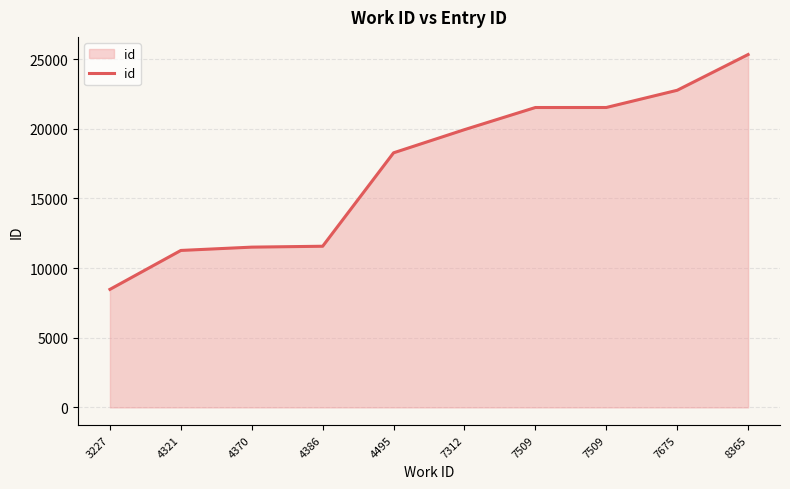

Reading right to left, what are all the values shown in this chart?

25325	22760	21524	21523	19934	18272	11567	11503	11265	8472